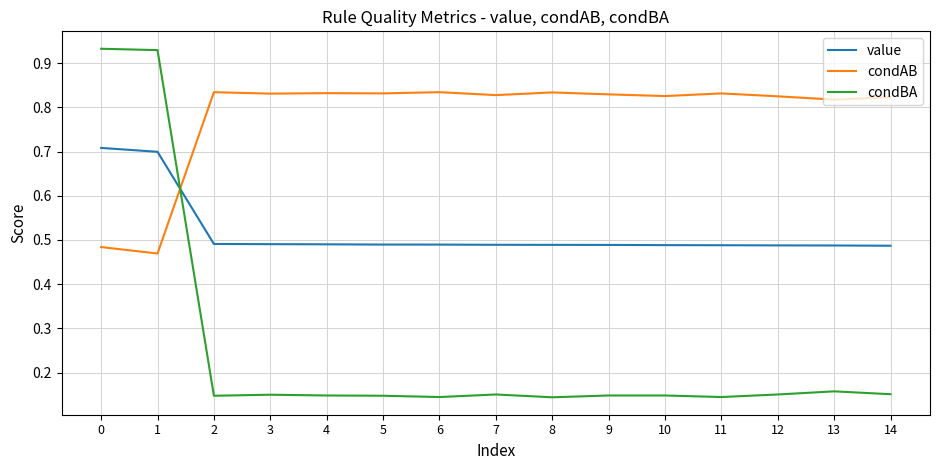

How many intersections are there between value and condAB?

1